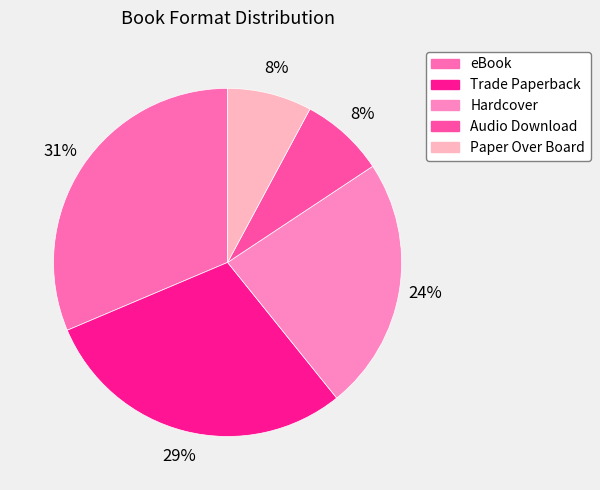

Is it true that eBook is 25% of the pie?

False